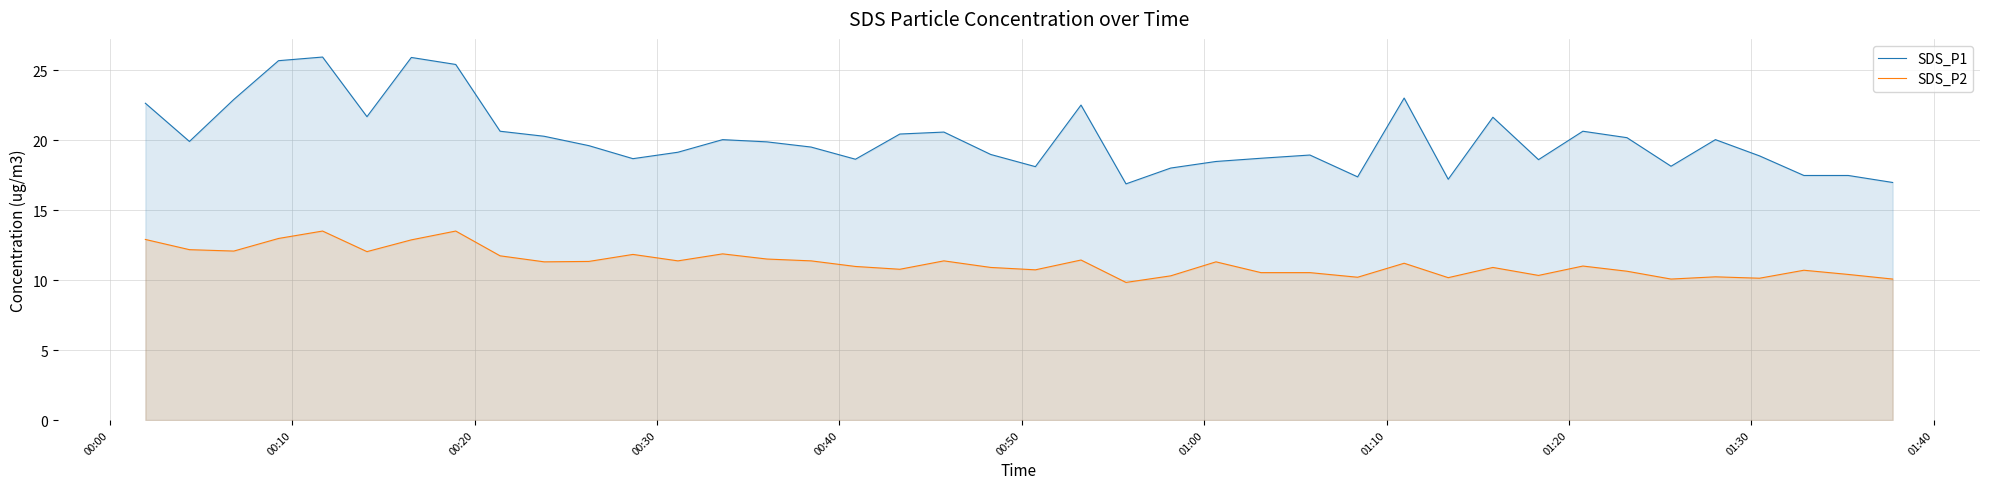

True or false: SDS_P1 and SDS_P2 cross at least once.

False